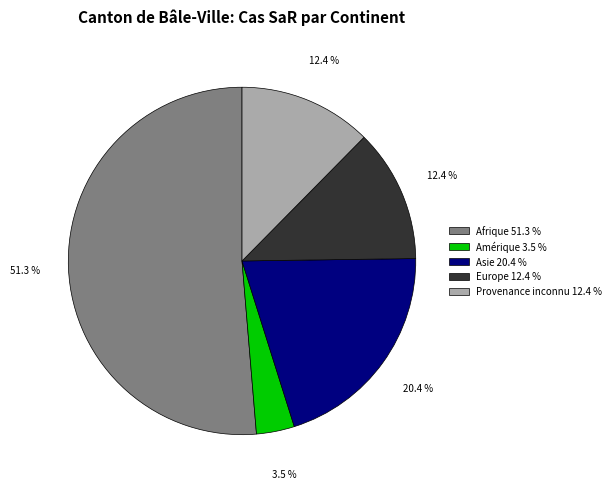

Which slice is the smallest?

Amérique